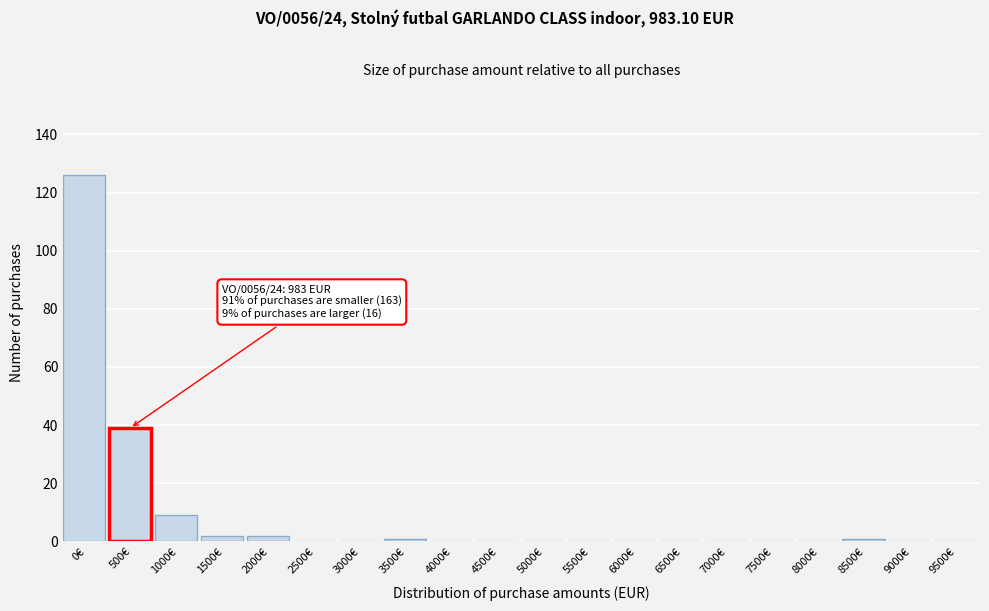

Reading left to right, what are all the values shown in this chart?

0€=126	500€=39	1000€=9	1500€=2	2000€=2	2500€=0	3000€=0	3500€=1	4000€=0	4500€=0	5000€=0	5500€=0	6000€=0	6500€=0	7000€=0	7500€=0	8000€=0	8500€=1	9000€=0	9500€=0